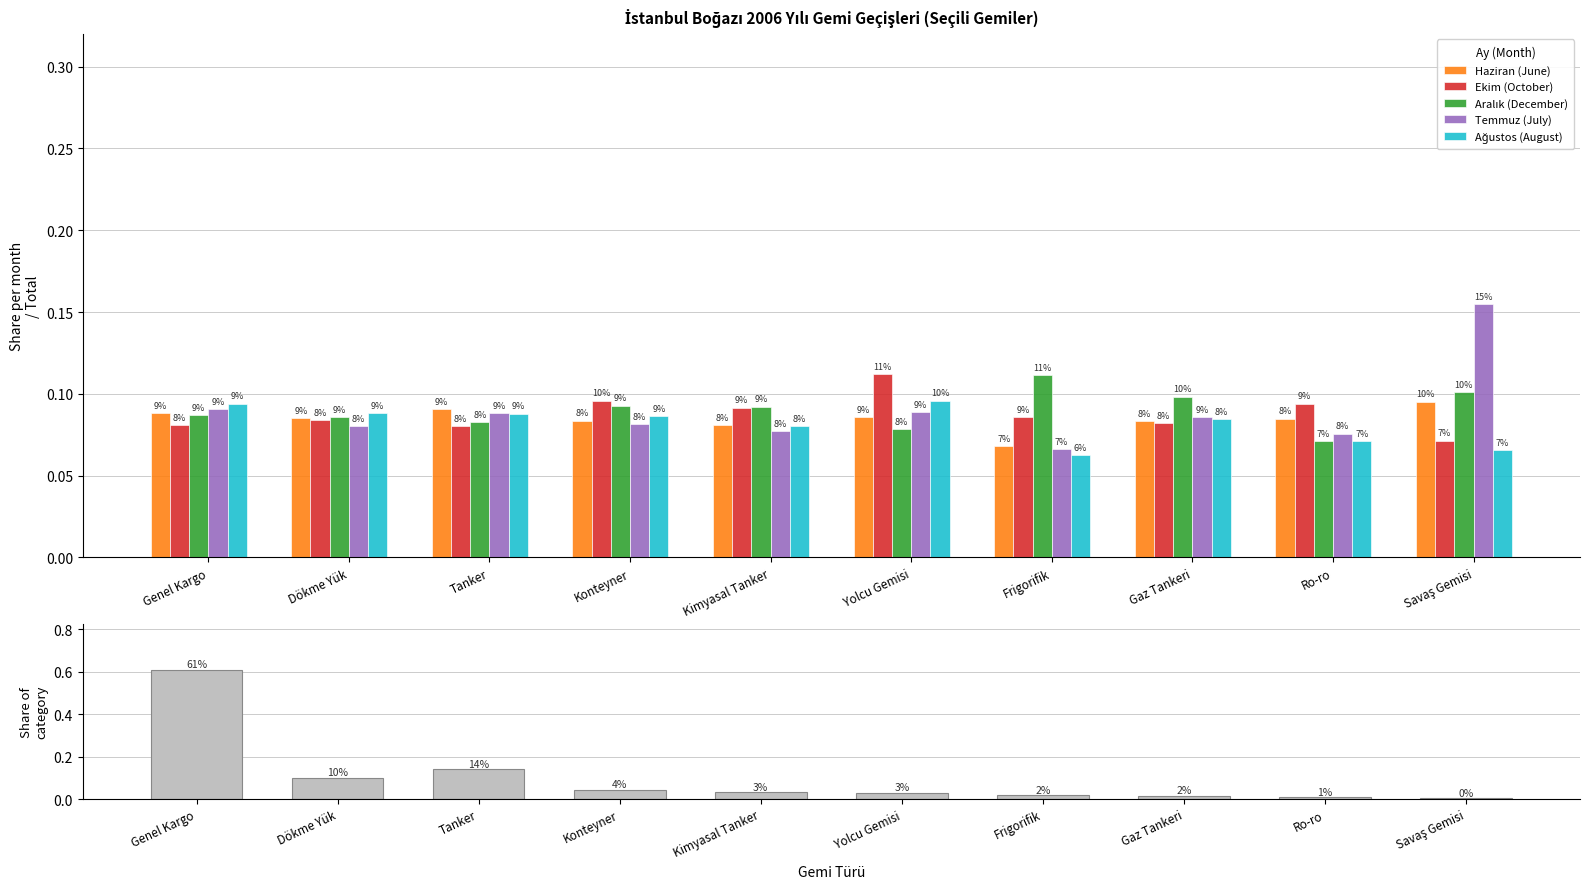

What is the value of the Haziran (June) bar at the 7th from the left?

0.1